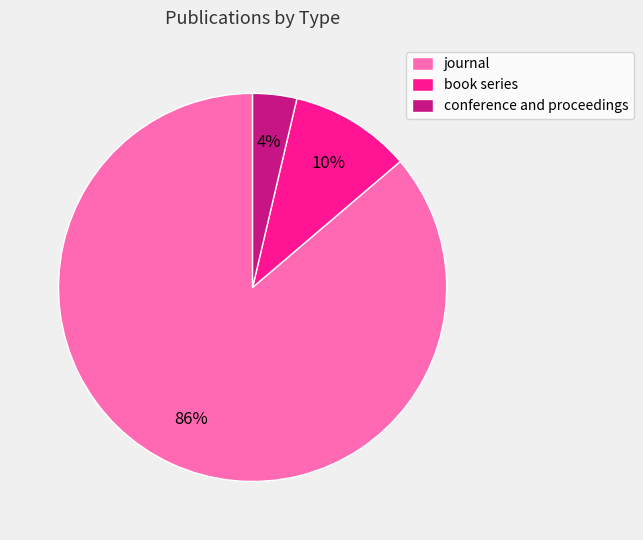

To the nearest percent, what is the combined percentage of journal and book series?

96%